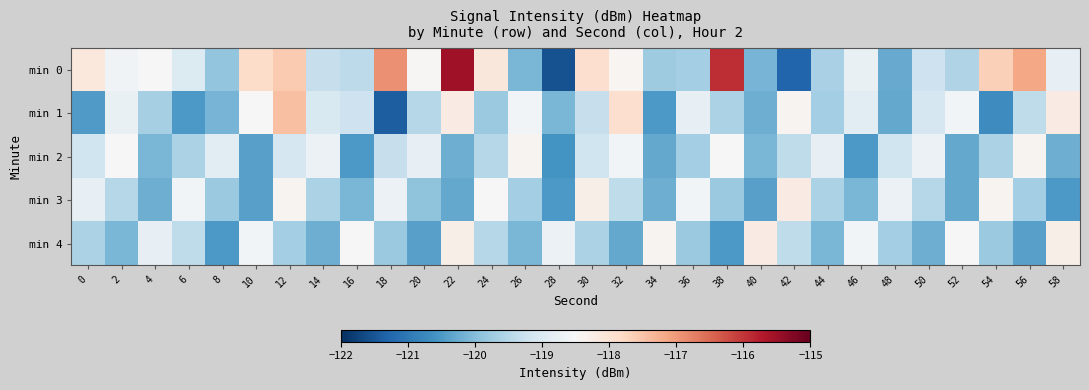

List the series in order of their peak value, highest first.

min 0, min 1, min 3, min 4, min 2